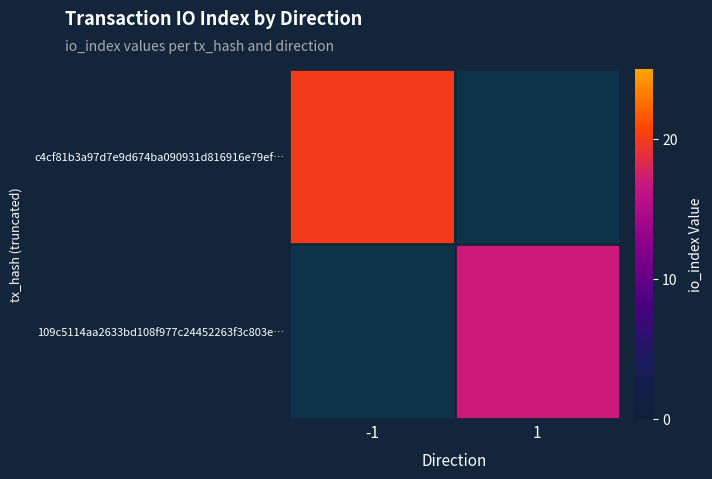

Between 1 and -1, which is larger?

-1